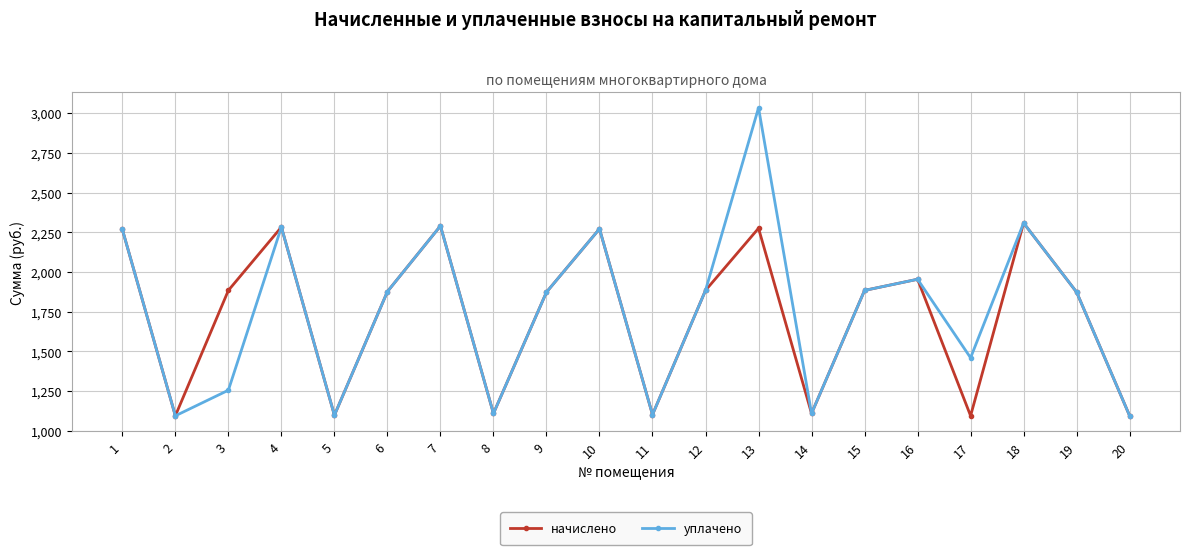

Which series has the largest range (max minus min)?

уплачено